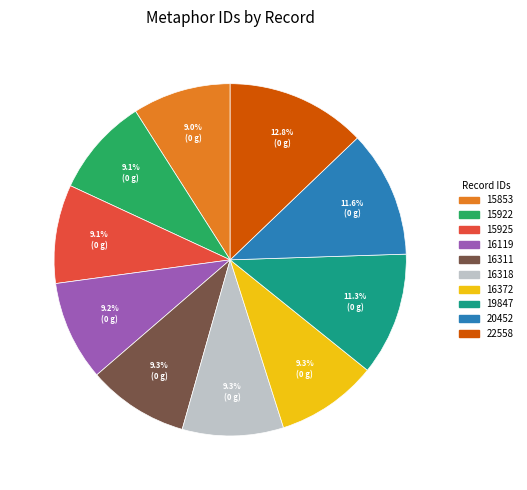

The 16311 slice represents 9% of the pie. True or false?

True